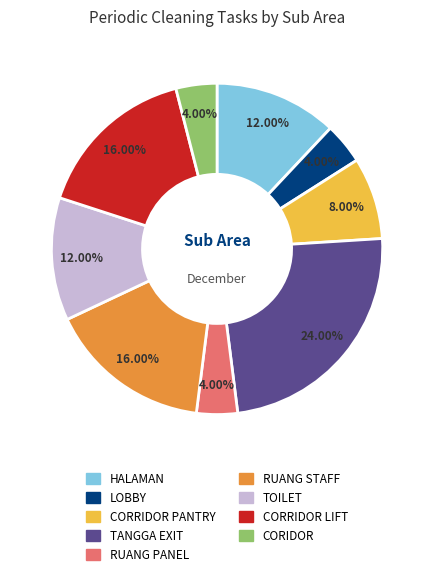

How many slices are in this pie chart?

9